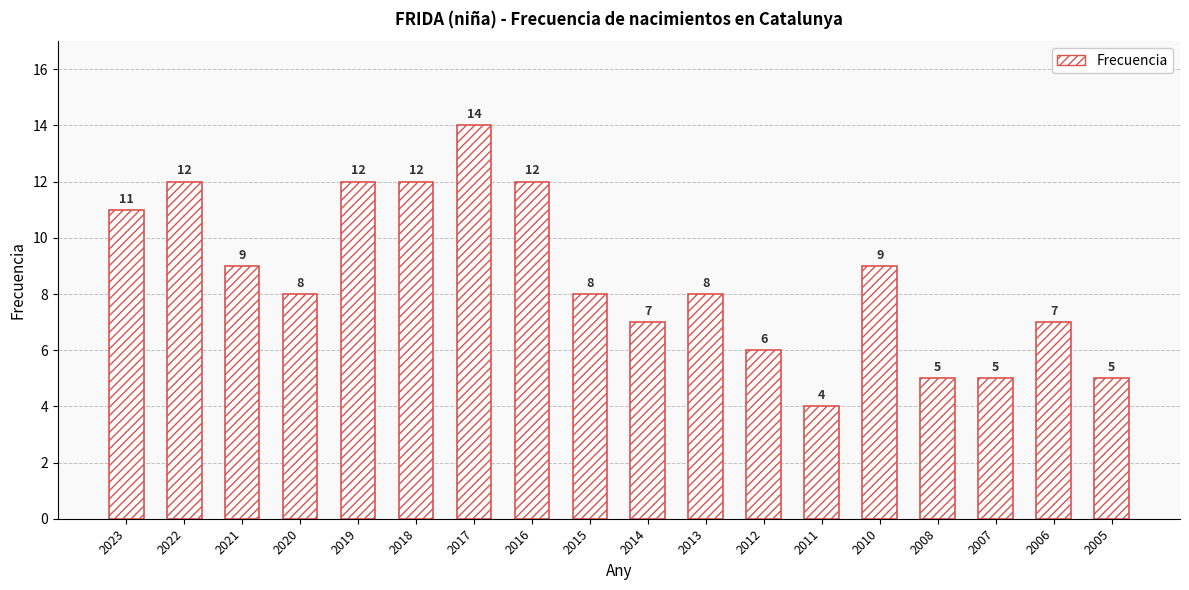

Reading right to left, what are all the values shown in this chart?

5	7	5	5	9	4	6	8	7	8	12	14	12	12	8	9	12	11